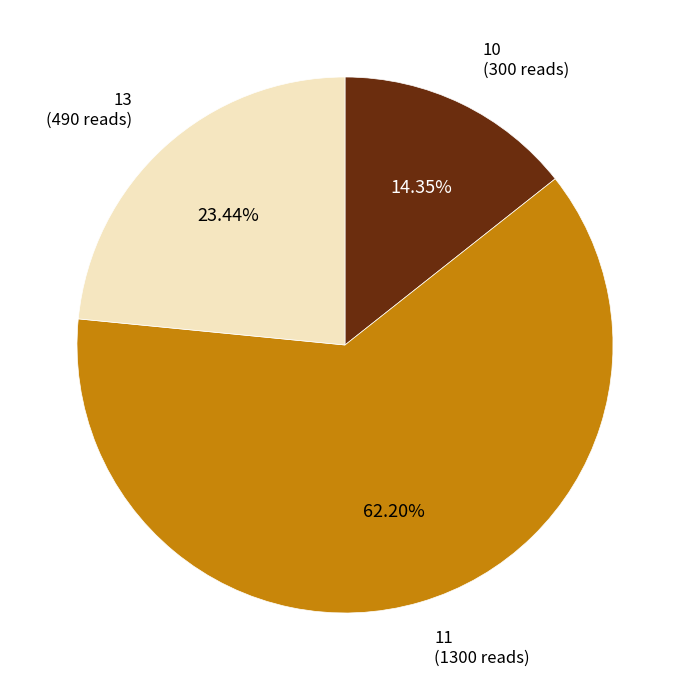

What is the smallest slice in the pie chart?

10